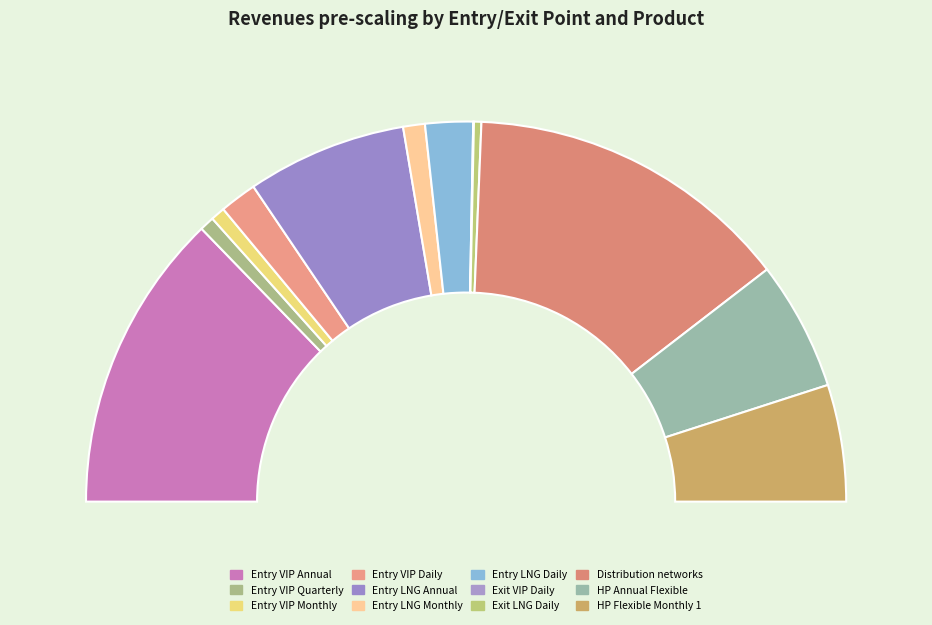

Which category has the smallest portion of the pie?

Exit VIP Daily